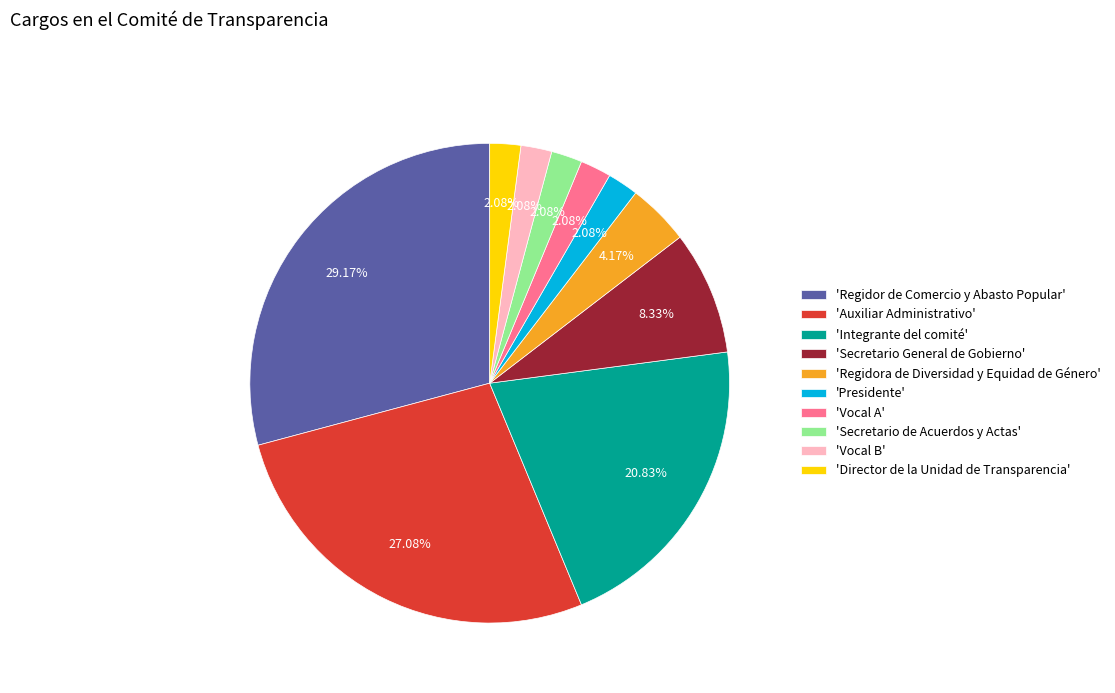

What is the ratio of the value at 'Auxiliar Administrativo' to the value at 'Regidora de Diversidad y Equidad de Género'?

6.5